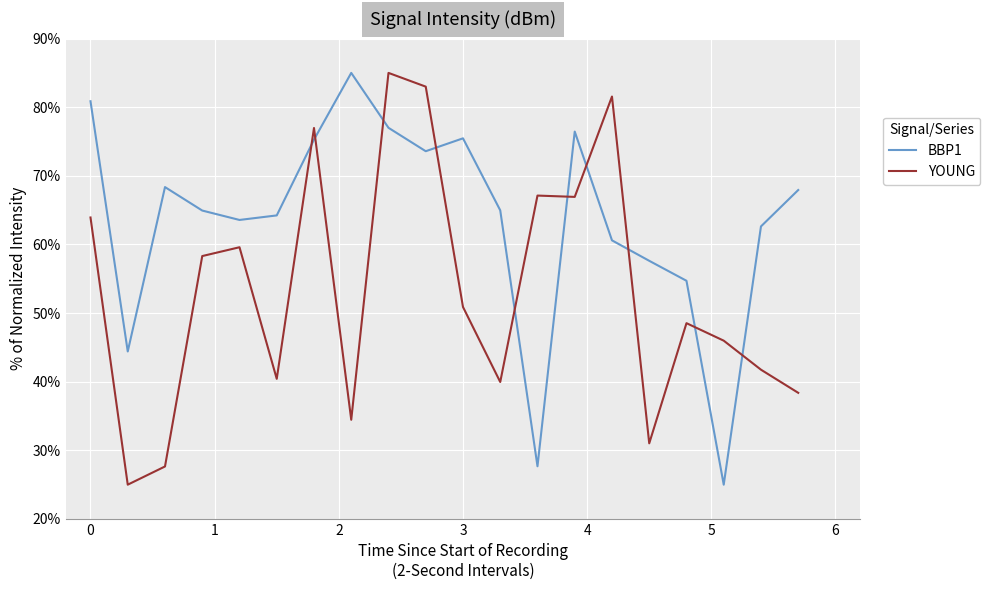

How many times do YOUNG and BBP1 cross each other?

10